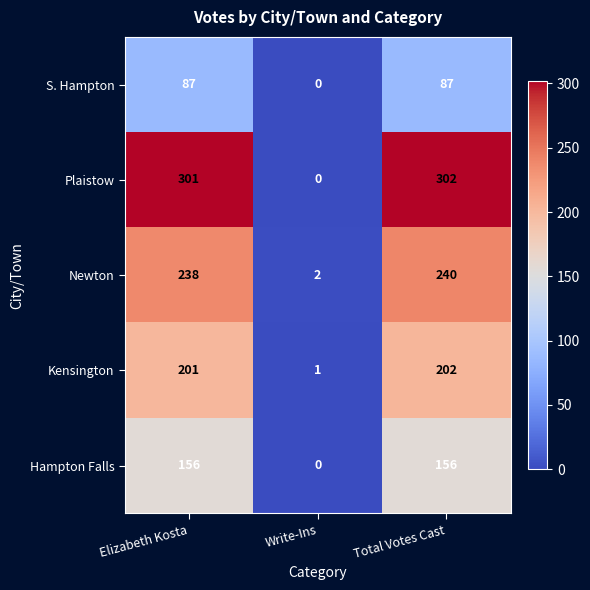

How many distinct data groups are displayed?

5